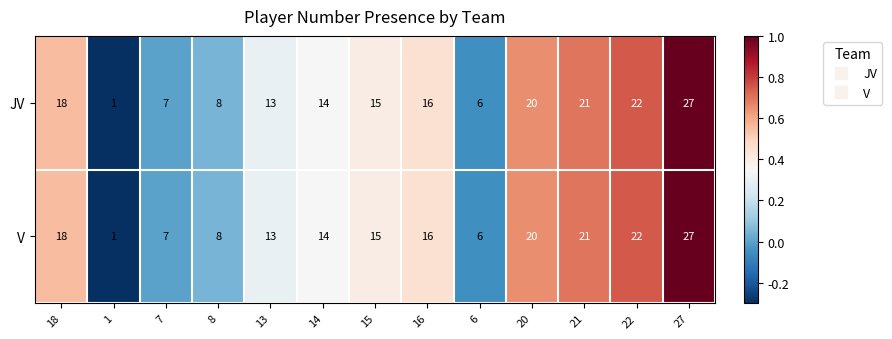

How many values in the JV series are below 15?

6